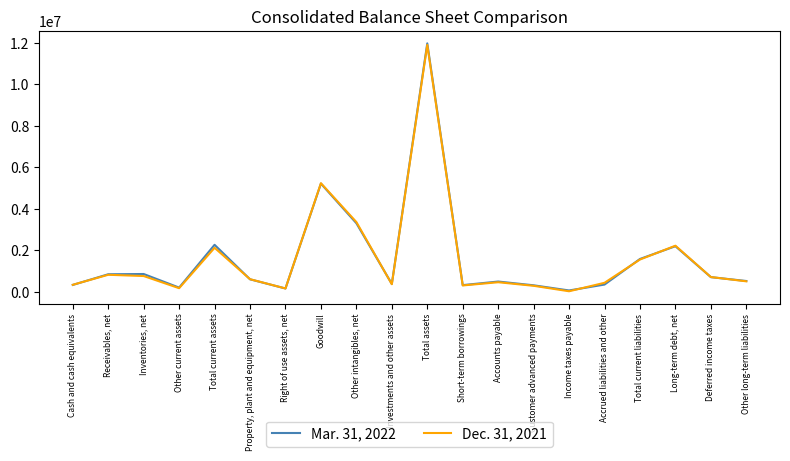

Rank the series by their average value, from highest to lowest.

Mar. 31, 2022, Dec. 31, 2021